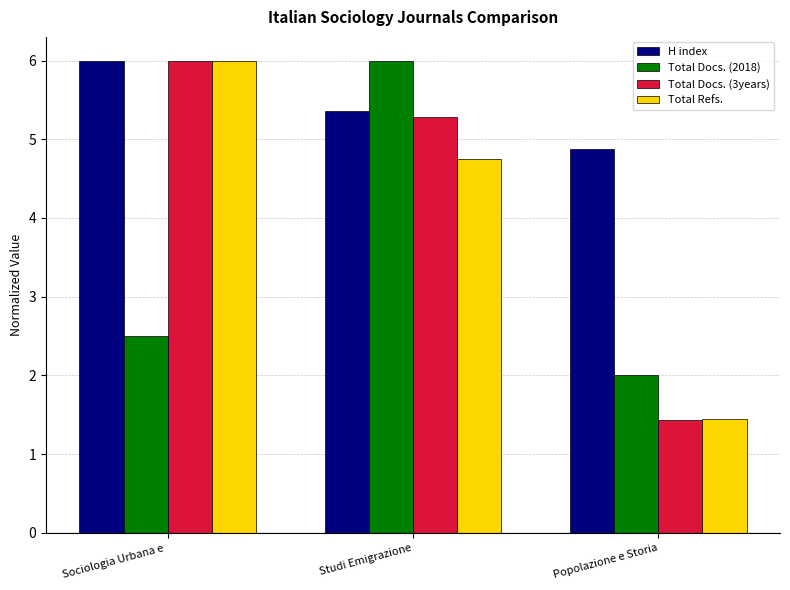

At which label does Total Refs. reach its minimum?

Popolazione e Storia